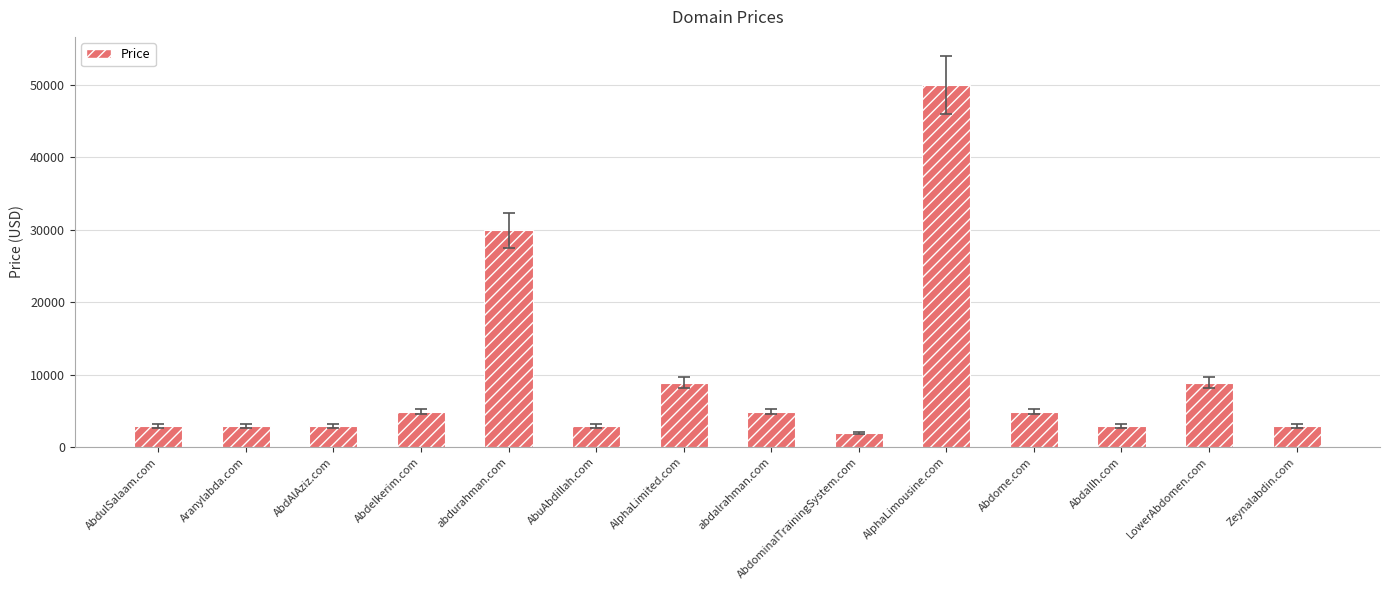

Reading left to right, list all the values displayed in this chart.

2888	2888	2888	4888	29888	2888	8888	4888	1888	49888	4888	2888	8888	2888